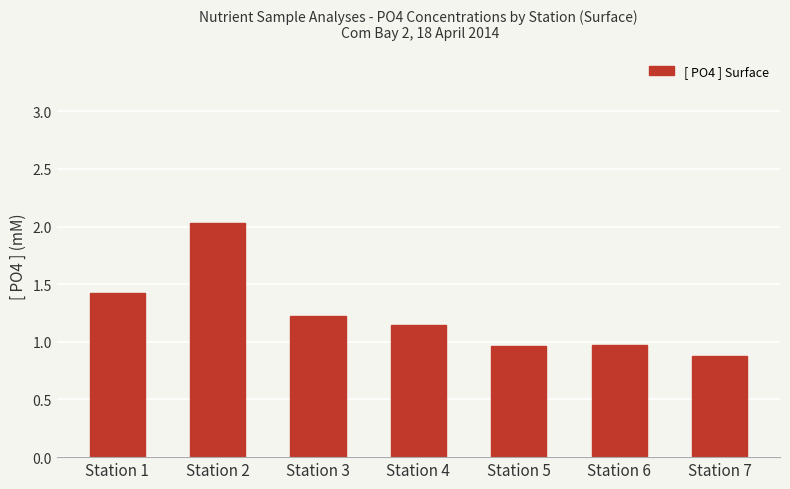

Is it true that the value at Station 5 is 1.0?

True